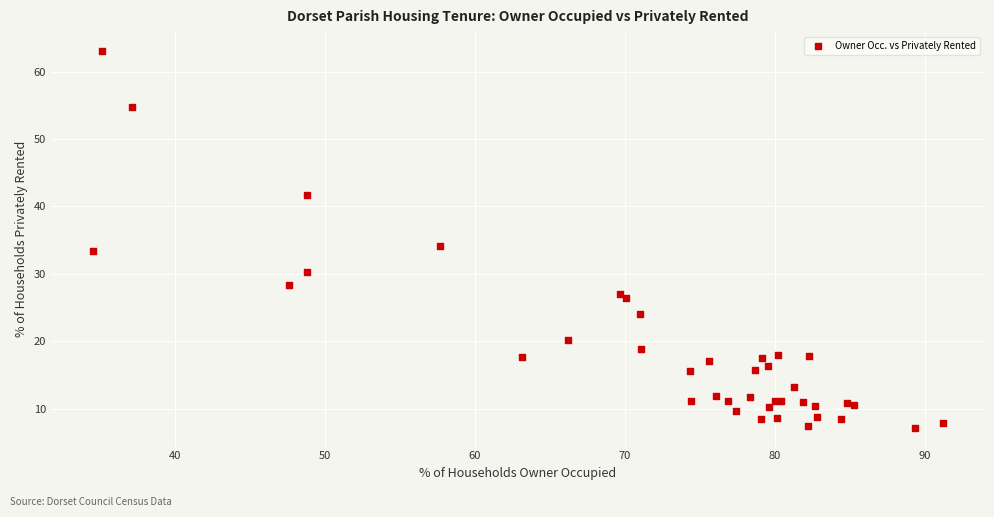

What Y value in the scatter plot is closest to 35?

34.1